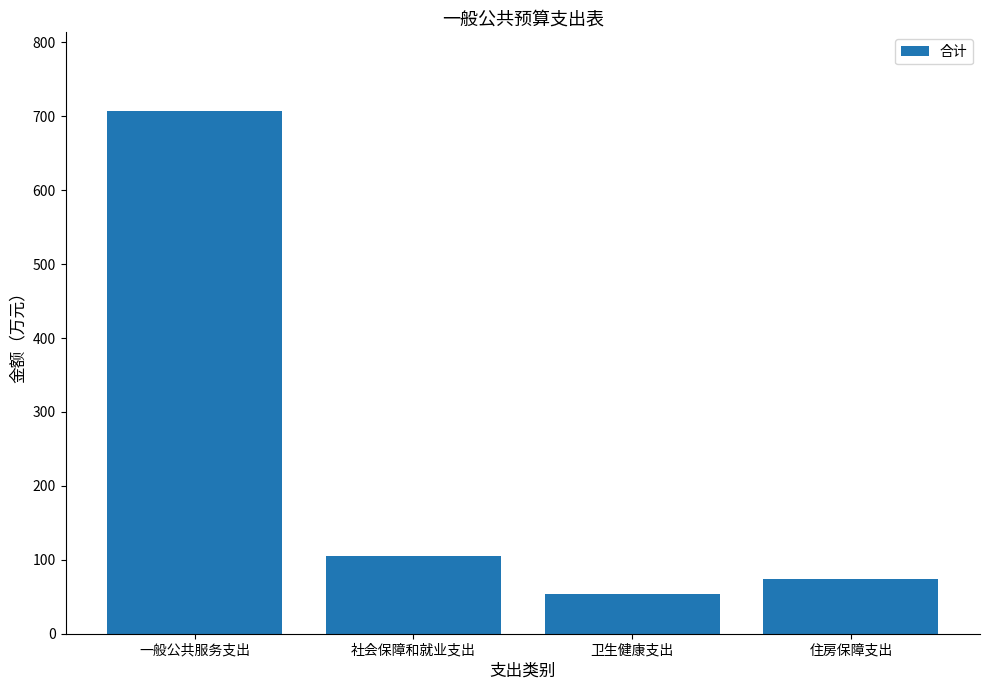

What is the change in value from 社会保障和就业支出 to 卫生健康支出?

-52.3